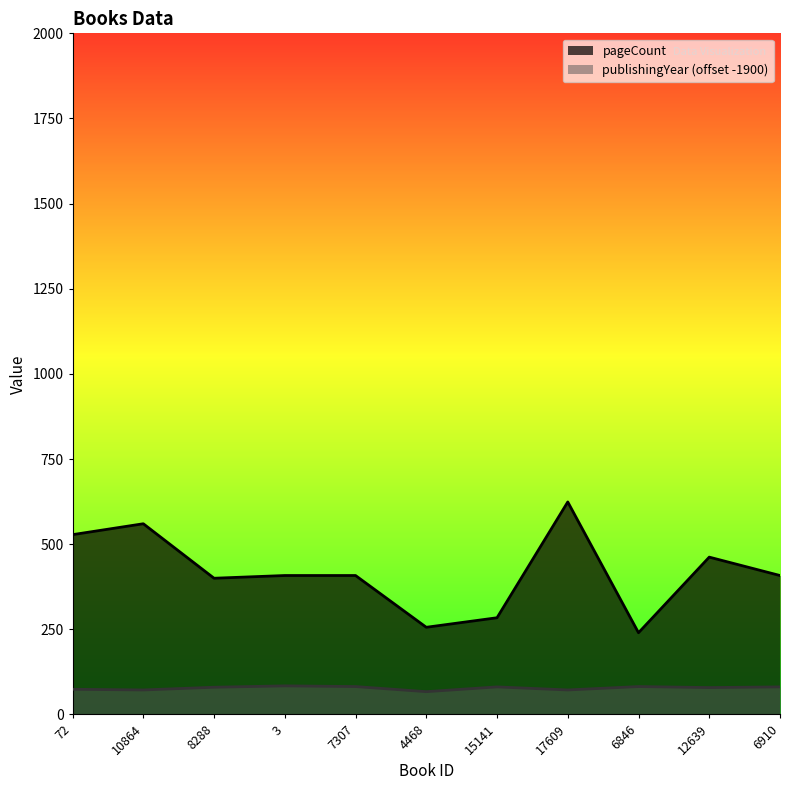

What is the label of the 1st point from the right?

6910